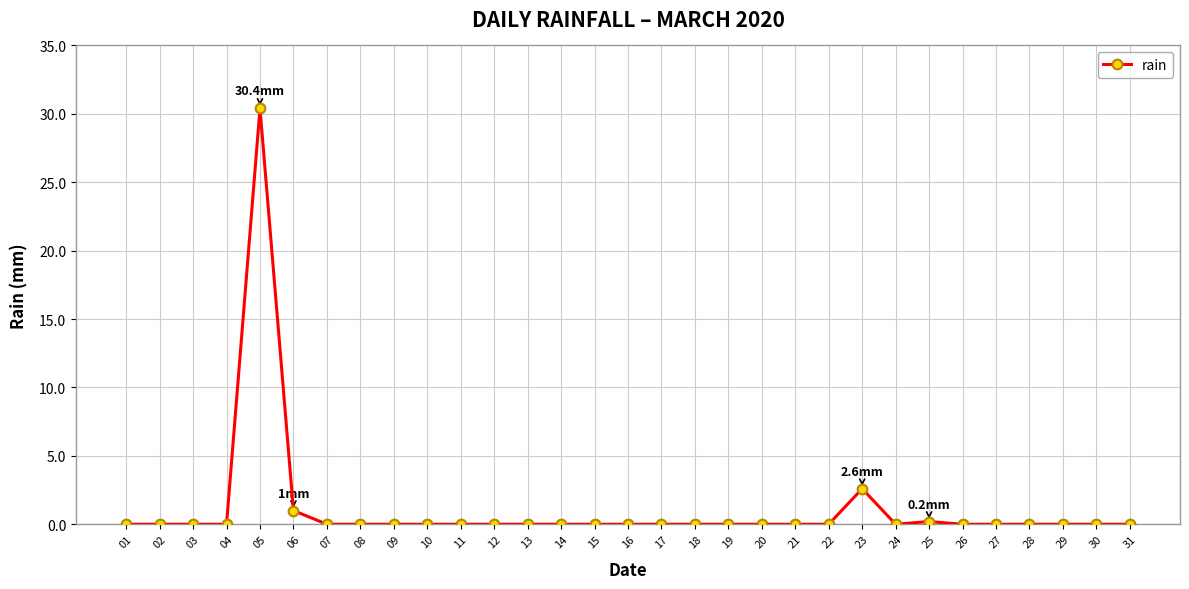

The chart shows a value of -13.0 at 20. True or false?

False